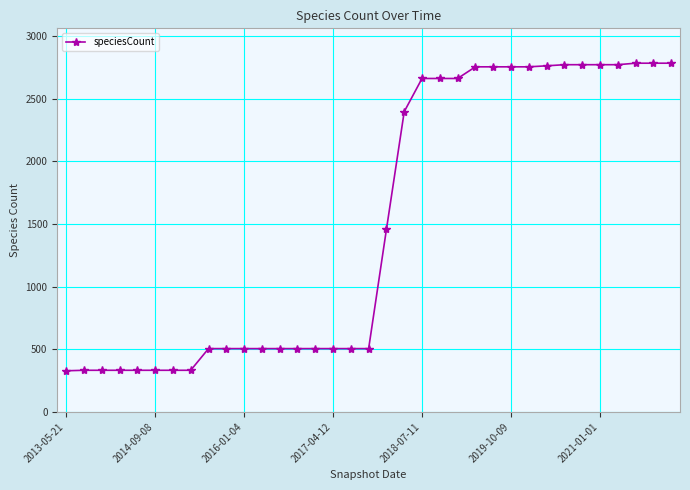

What is the difference between the maximum and minimum values?

2456